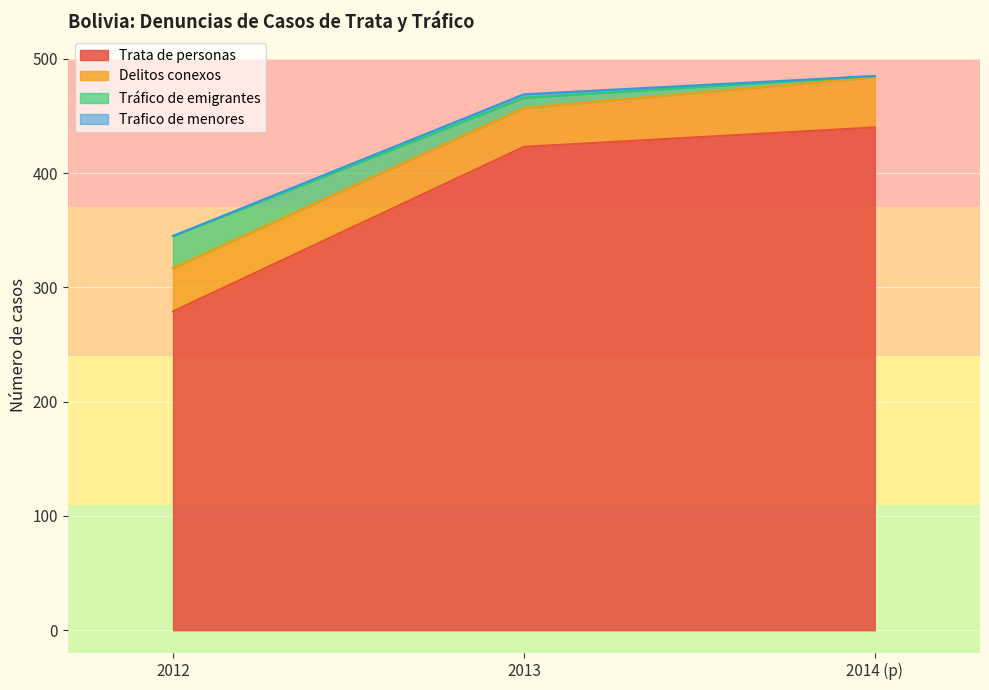

At which label is Trata de personas closest to 359?

2013